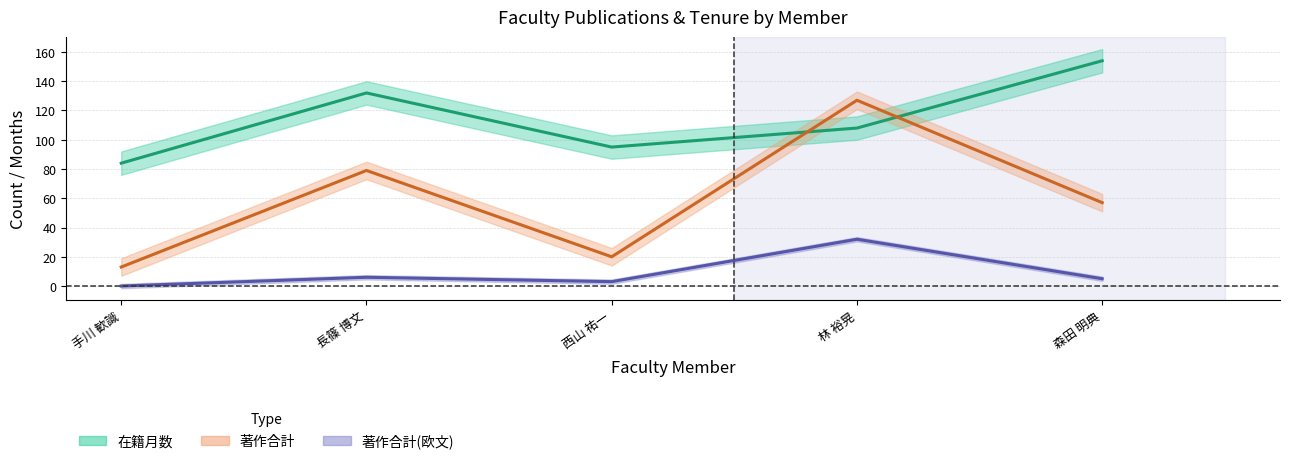

Rank the series by their maximum value, from highest to lowest.

在籍月数, 著作合計, 著作合計(欧文)